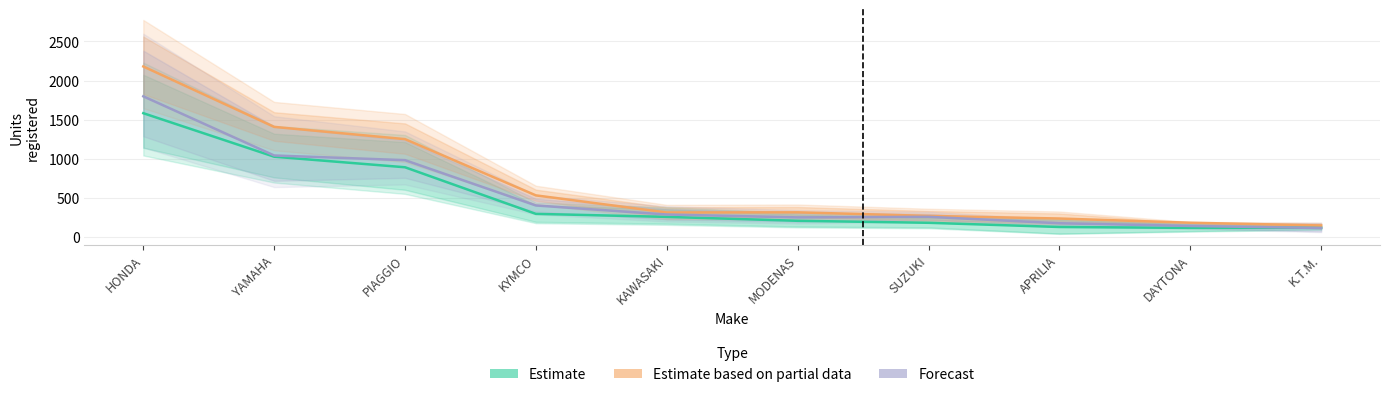

Is it true that Estimate based on partial data equals 1408.5 at YAMAHA?

True